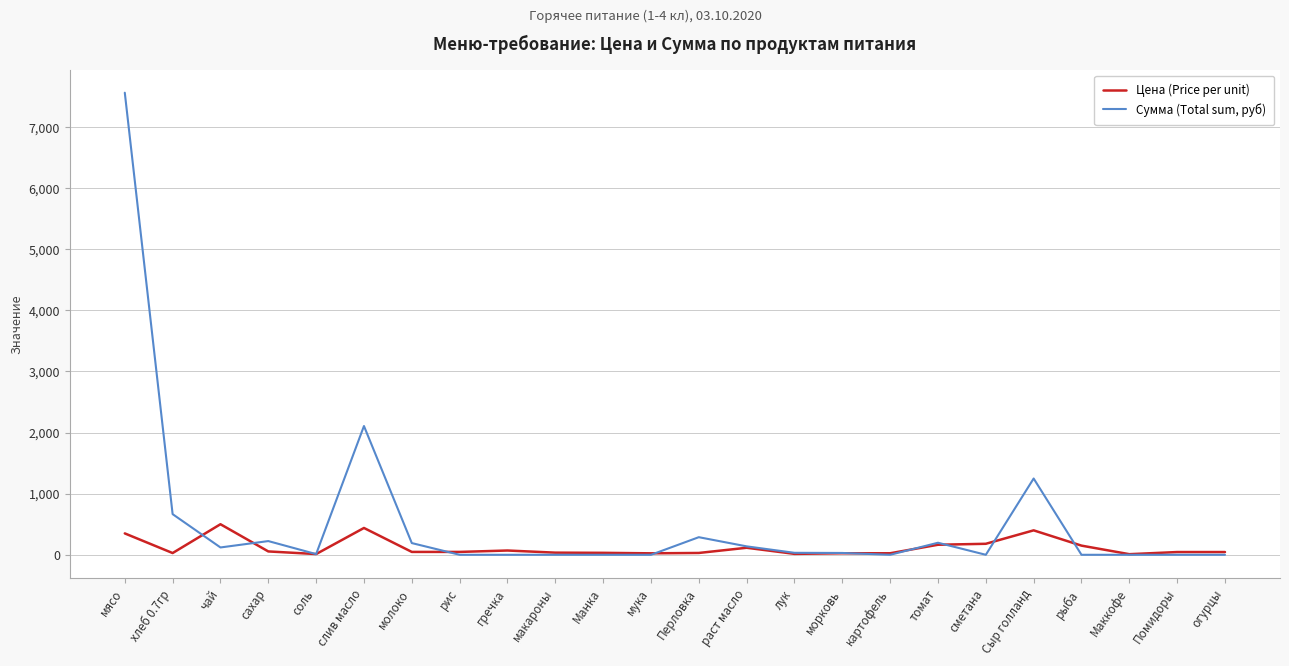

Does the chart display data point markers on the line(s)?

No